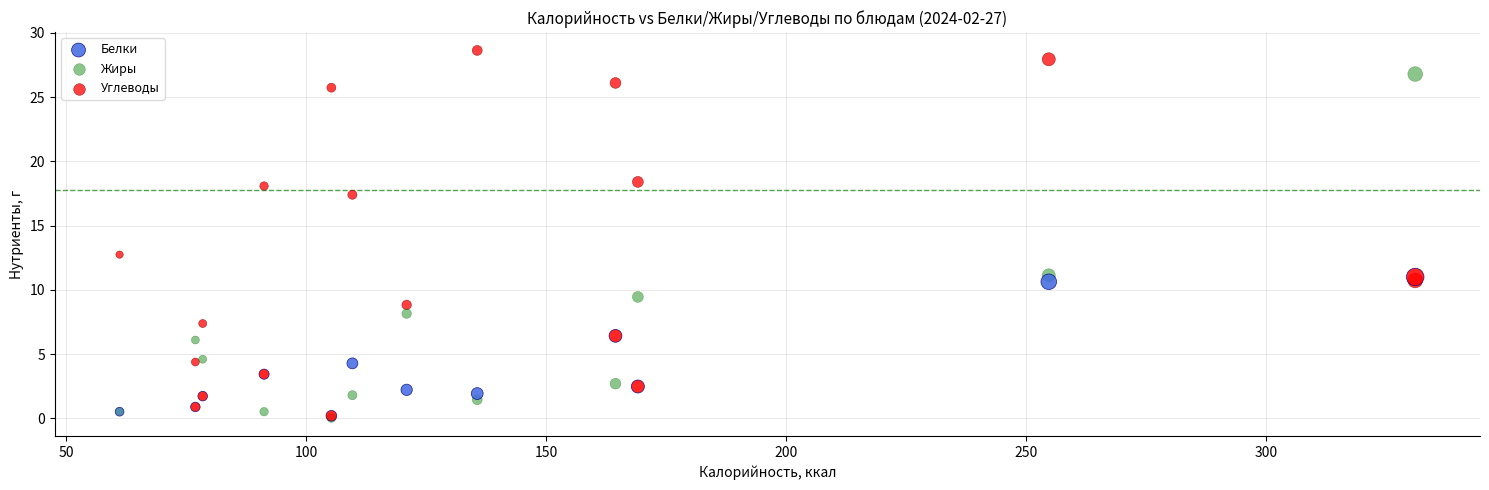

Which series reaches the maximum Y coordinate?

Углеводы